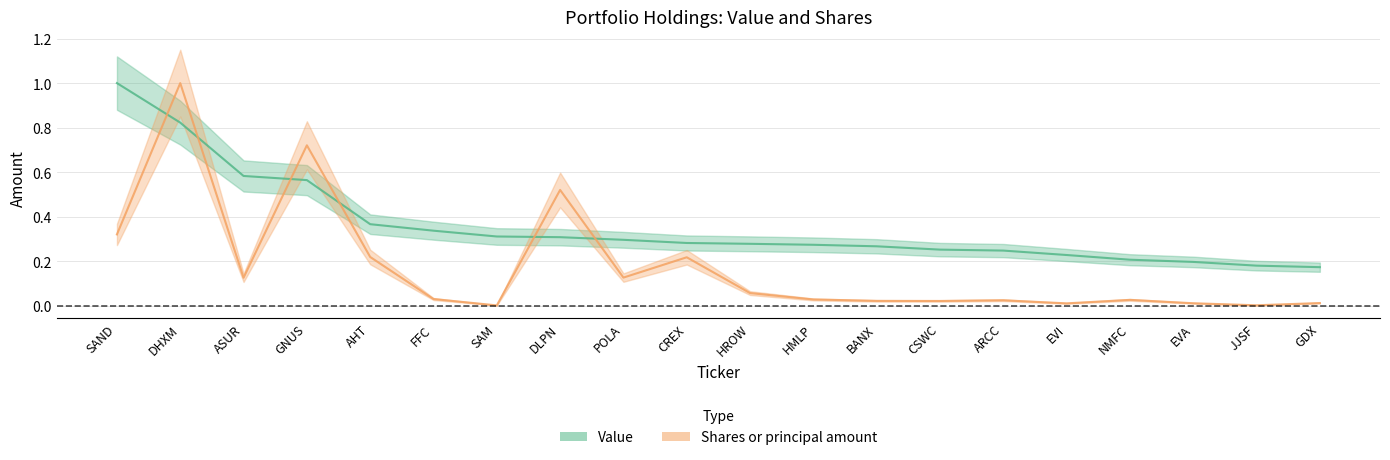

Reading left to right, extract all data points from this chart.

Value: SAND=1.0	DHXM=0.8	ASUR=0.6	GNUS=0.6	AHT=0.4	FFC=0.3	SAM=0.3	DLPN=0.3	POLA=0.3	CREX=0.3	HROW=0.3	HMLP=0.3	BANX=0.3	CSWC=0.3	ARCC=0.2	EVI=0.2	NMFC=0.2	EVA=0.2	JJSF=0.2	GDX=0.2
Shares or principal amount: SAND=0.3	DHXM=1.0	ASUR=0.1	GNUS=0.7	AHT=0.2	FFC=0.0	SAM=0.0	DLPN=0.5	POLA=0.1	CREX=0.2	HROW=0.1	HMLP=0.0	BANX=0.0	CSWC=0.0	ARCC=0.0	EVI=0.0	NMFC=0.0	EVA=0.0	JJSF=0.0	GDX=0.0